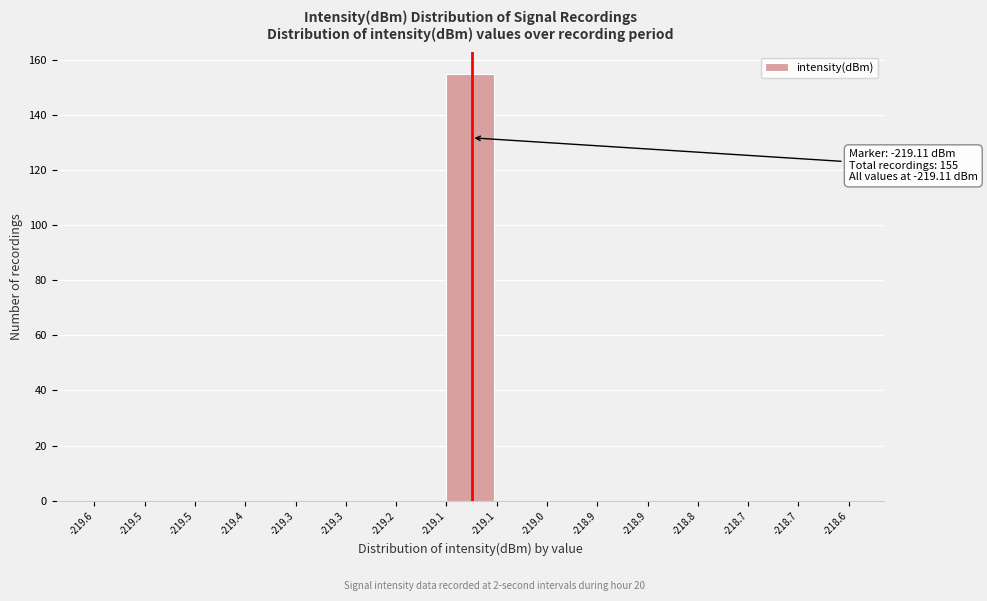

Count the number of data series in this chart.

1